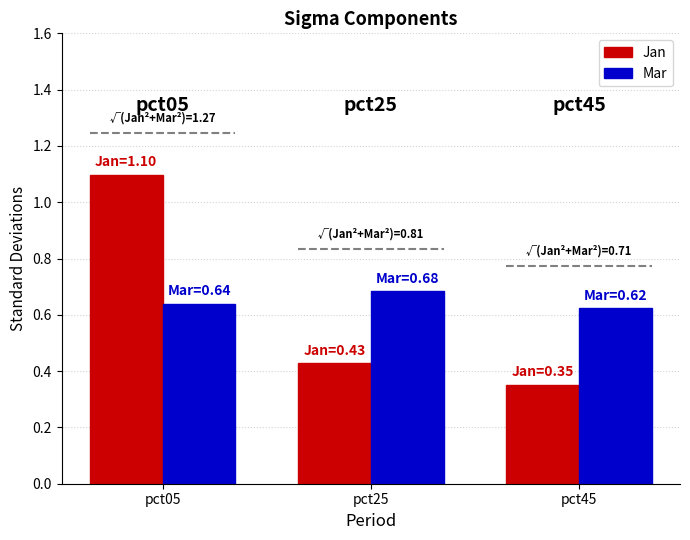

What is the lowest value of the Jan series?

0.4